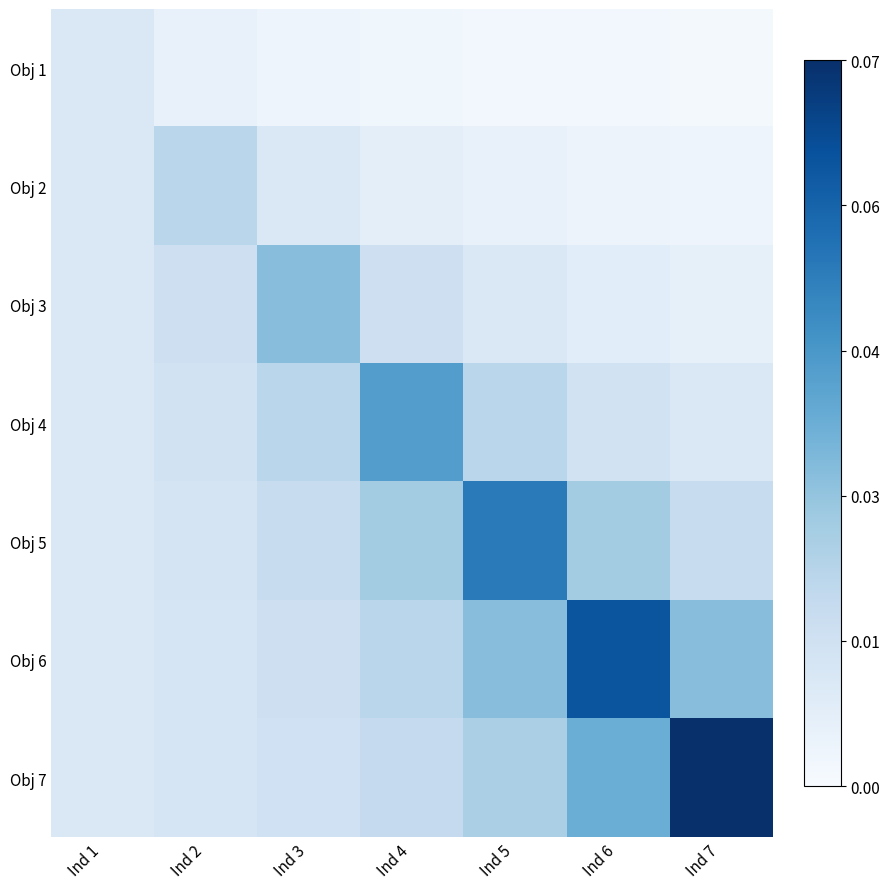

Which label corresponds to the largest value in the chart?

Ind 7